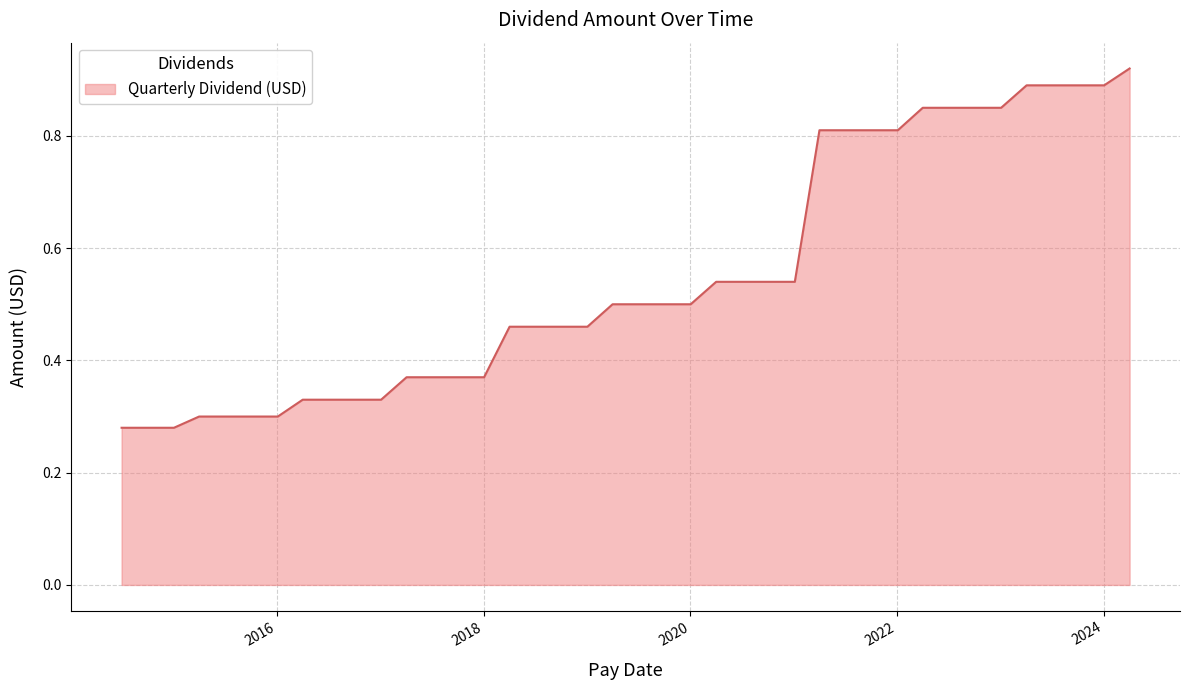

What is the difference between the maximum and minimum values?

0.6